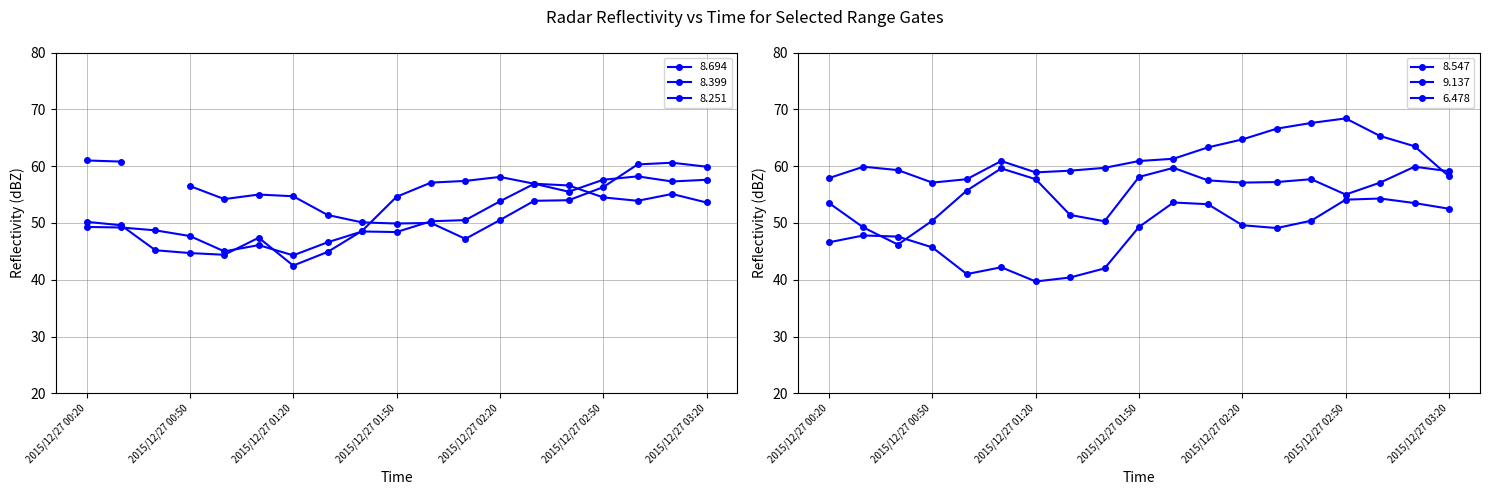

Rank the categories by 9.137 value from highest to lowest.

2015/12/27 03:00, 2015/12/27 02:50, 2015/12/27 02:00, 2015/12/27 03:10, 2015/12/27 02:10, 2015/12/27 03:20, 2015/12/27 02:40, 2015/12/27 02:20, 2015/12/27 01:50, 2015/12/27 02:30, 2015/12/27 00:30, 2015/12/27 00:40, 2015/12/27 00:20, 2015/12/27 00:50, 2015/12/27 01:10, 2015/12/27 01:40, 2015/12/27 01:00, 2015/12/27 01:30, 2015/12/27 01:20